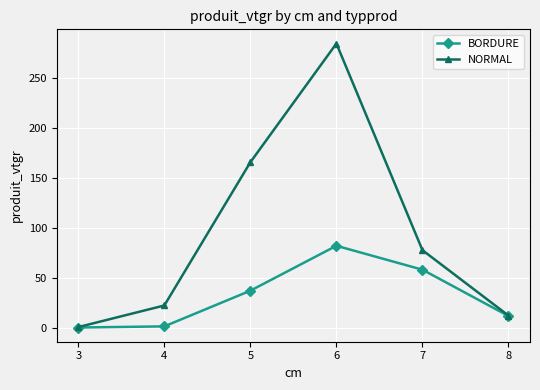

Which series has the largest range (max minus min)?

NORMAL